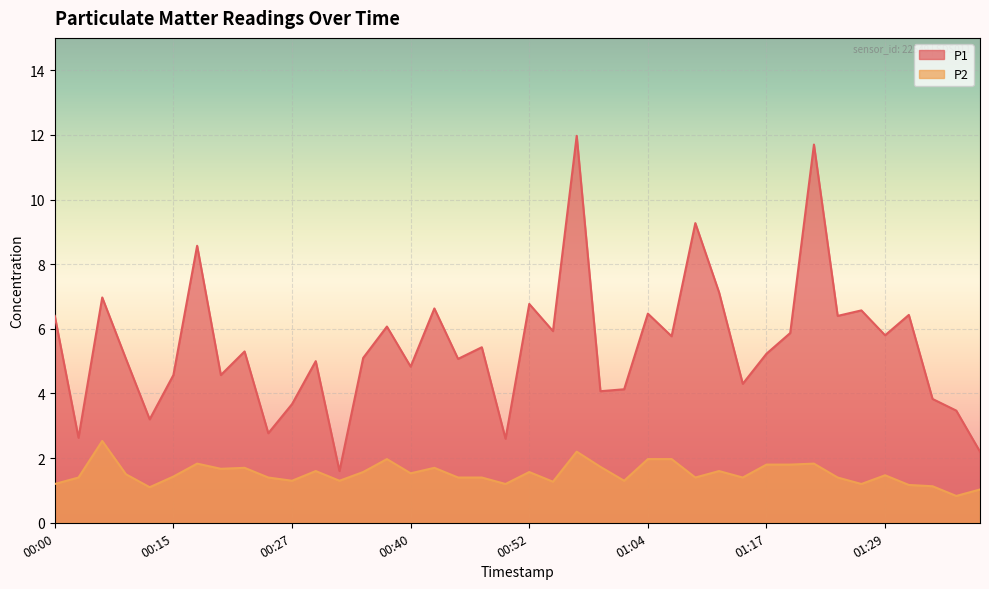

Which series has the widest spread of values?

P1